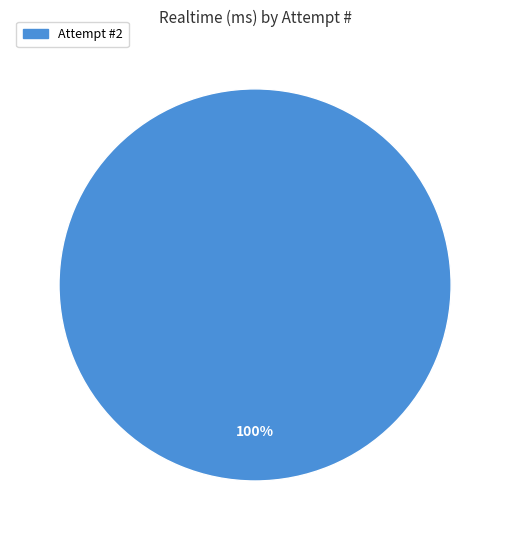

Is there any slice that represents more than half of the pie?

Yes